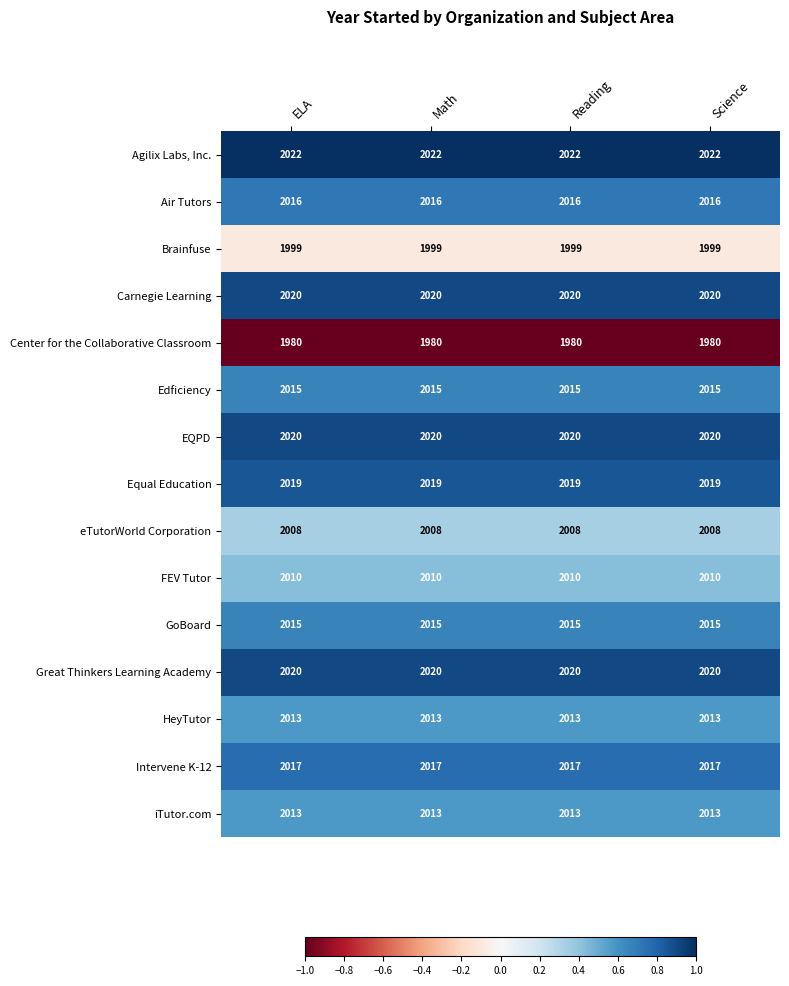

What is the spread (max minus min) of values at Math?

42